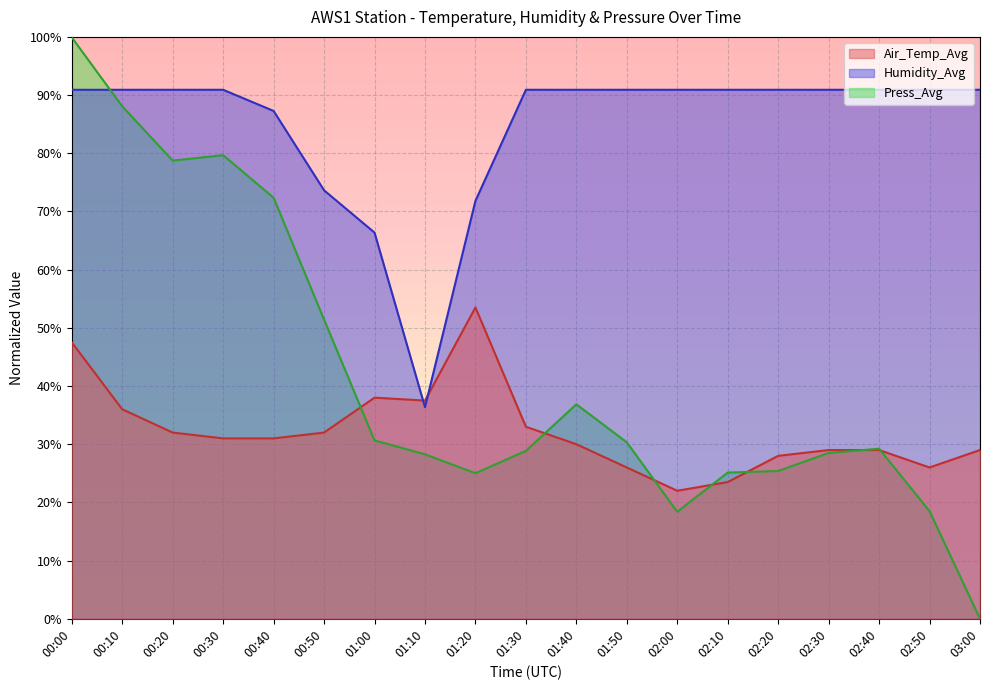

Reading left to right, what are all the values shown in this chart?

Air_Temp_Avg: 47.5	36.0	32.0	31.0	31.0	32.0	38.0	37.5	53.5	33.0	30.0	26.0	22.0	23.5	28.0	29.0	29.0	26.0	29.0
Humidity_Avg: 90.9	90.9	90.9	90.9	87.3	73.6	66.4	36.4	71.8	90.9	90.9	90.9	90.9	90.9	90.9	90.9	90.9	90.9	90.9
Press_Avg: 99.9	88.1	78.7	79.7	72.4	51.4	30.7	28.3	25.0	28.9	36.9	30.3	18.4	25.1	25.4	28.5	29.2	18.5	0.0